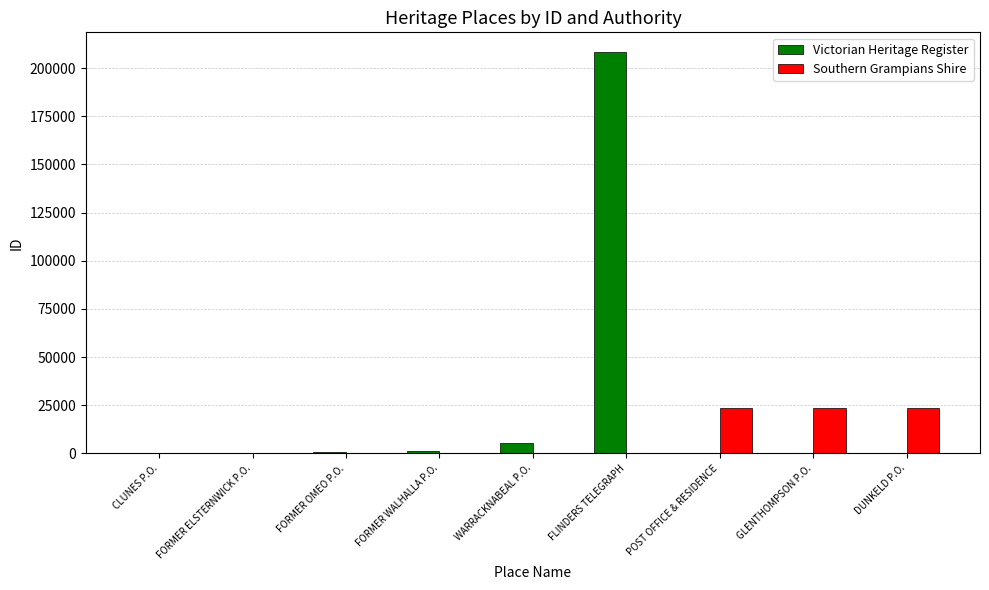

What is the greatest value displayed?

208208